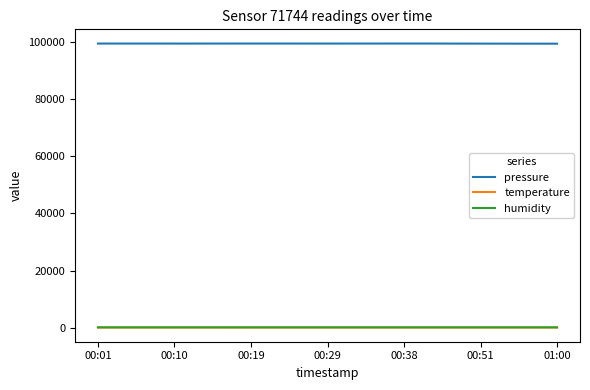

What are all the series names shown in the legend?

pressure, temperature, humidity